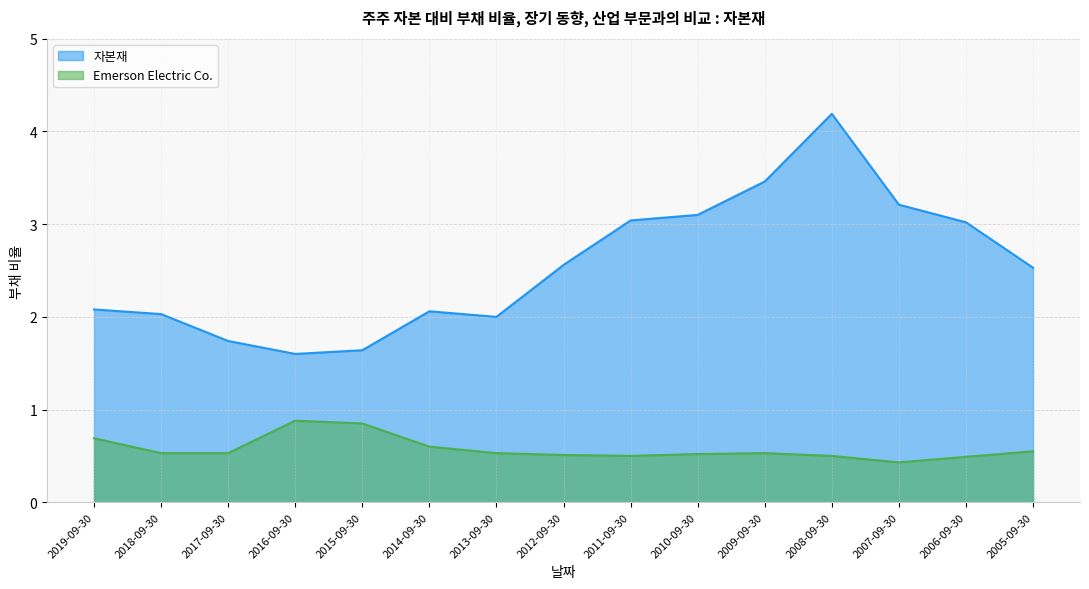

How many series are shown in this chart?

2